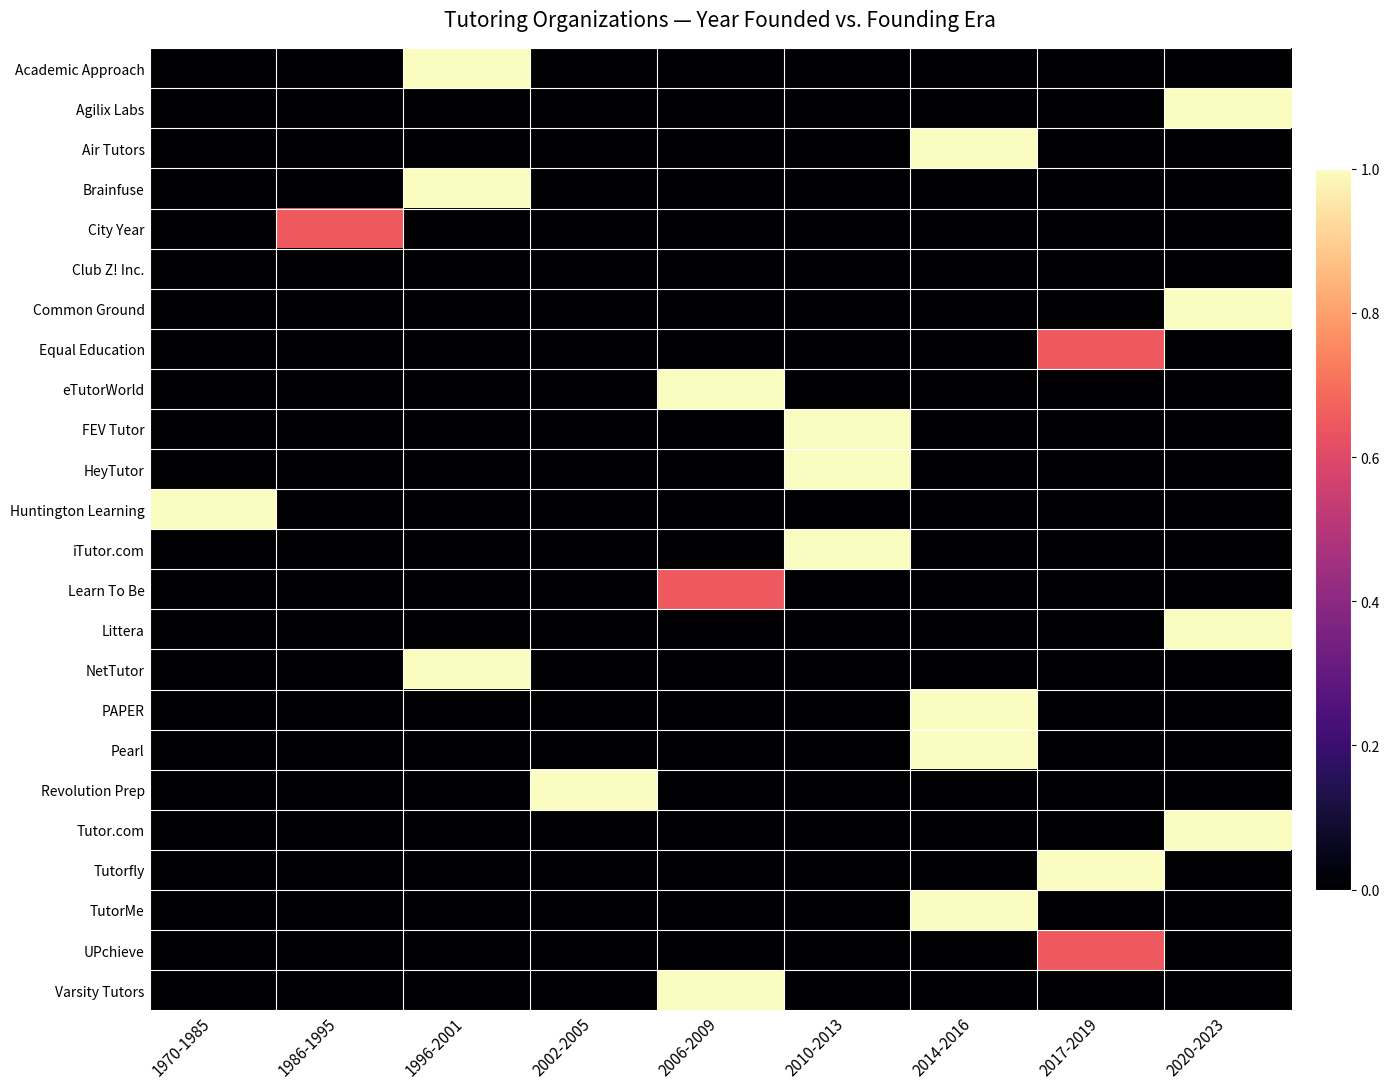

At how many categories does at least one series exceed 0?

9